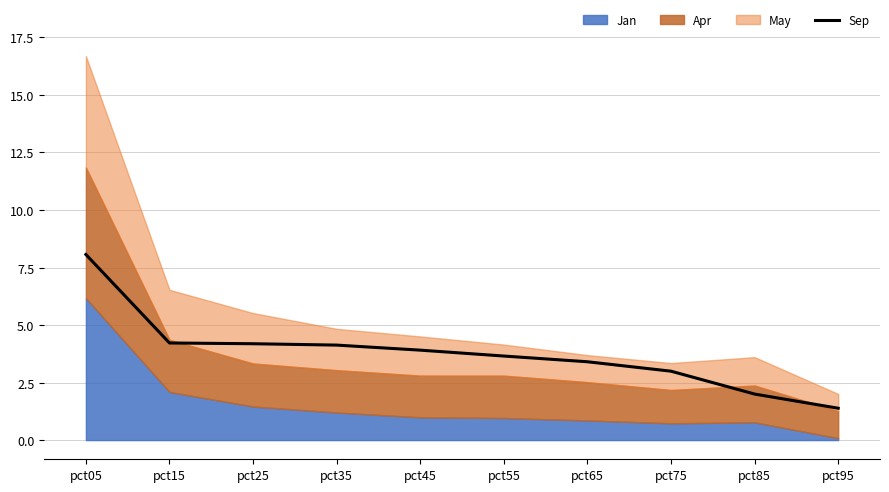

What is the lowest value of the Sep series?

1.4